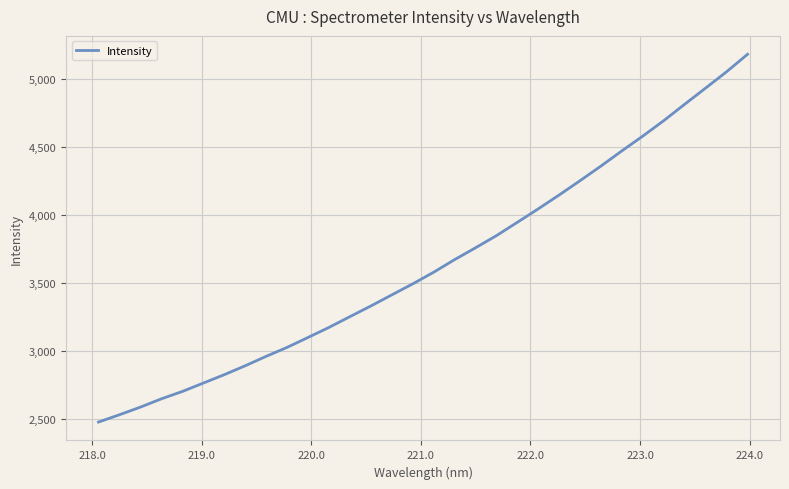

What is the smallest value displayed?

2477.6